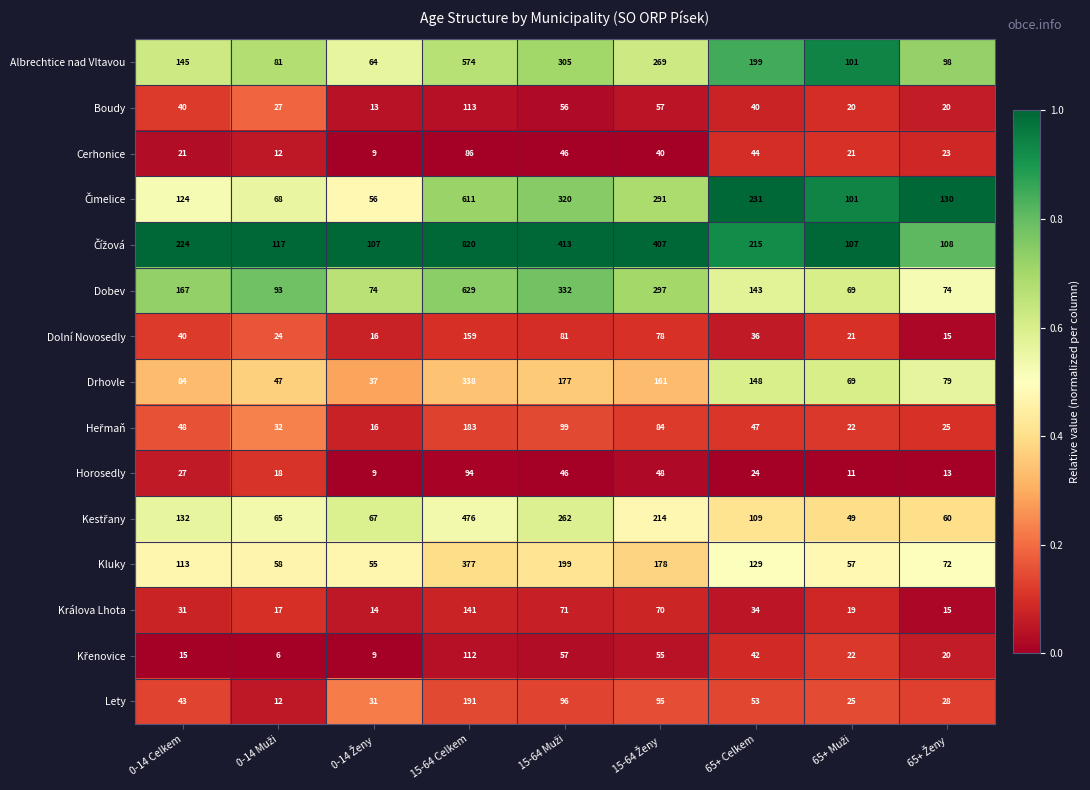

At which category is the sum across all series the highest?

15-64 Celkem